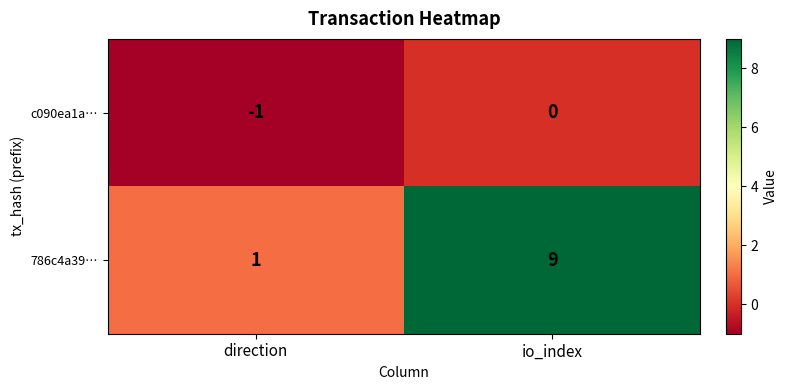

At how many categories does at least one series exceed 0?

2